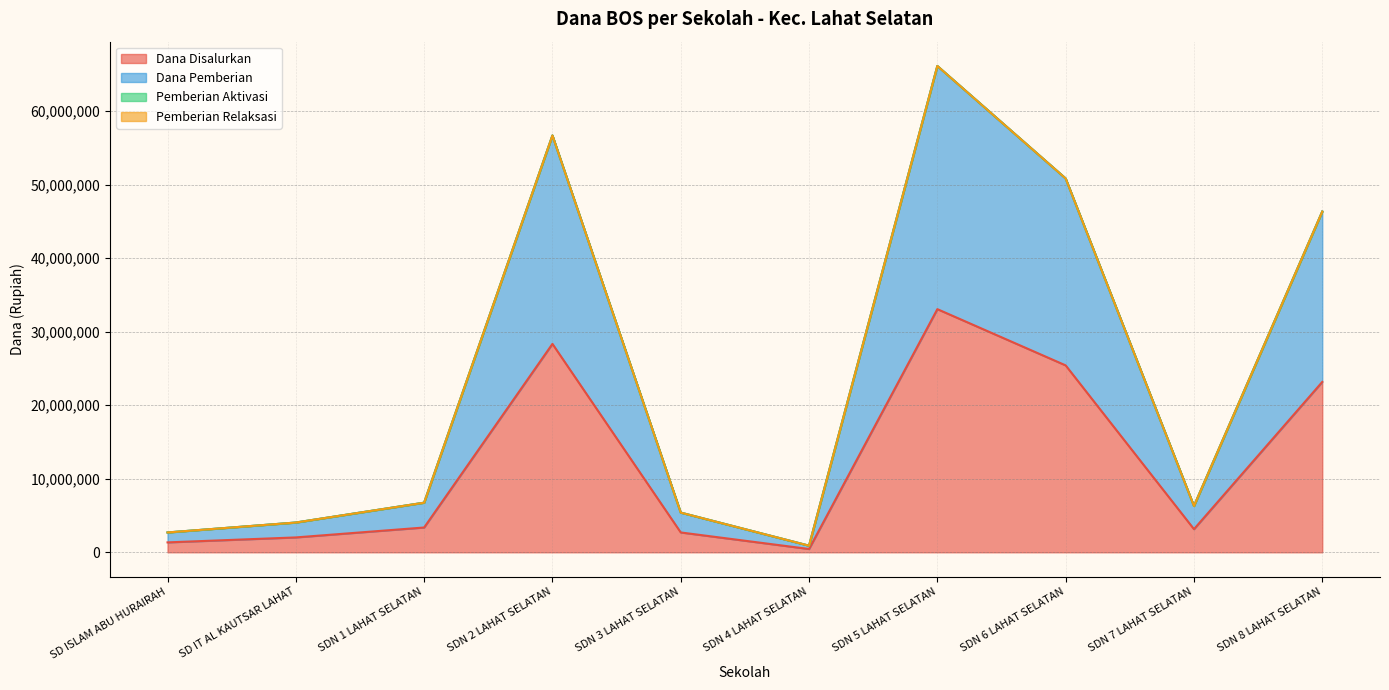

Read the Dana Disalurkan value at SDN 8 LAHAT SELATAN, to the nearest 100.

23175000